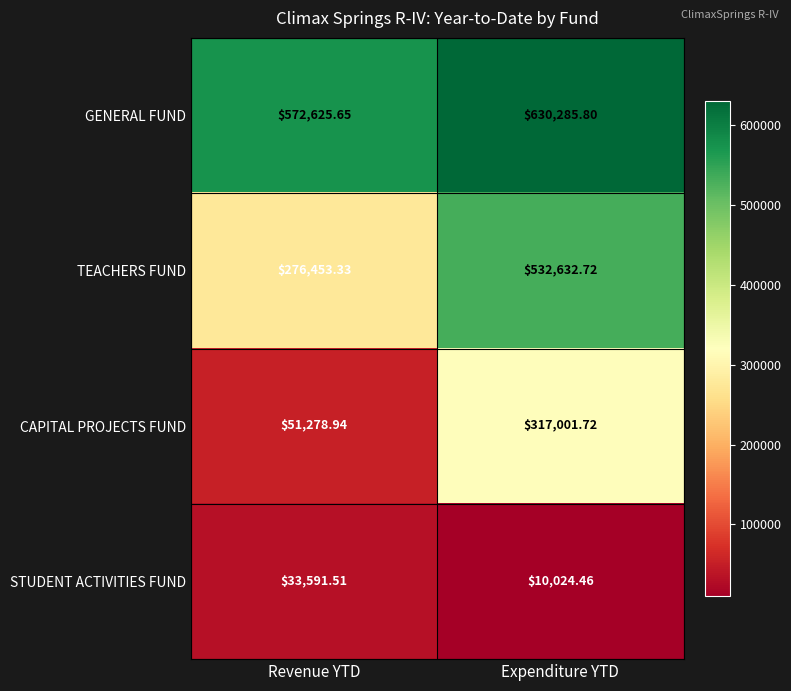

At which label does GENERAL FUND reach its peak?

Expenditure YTD